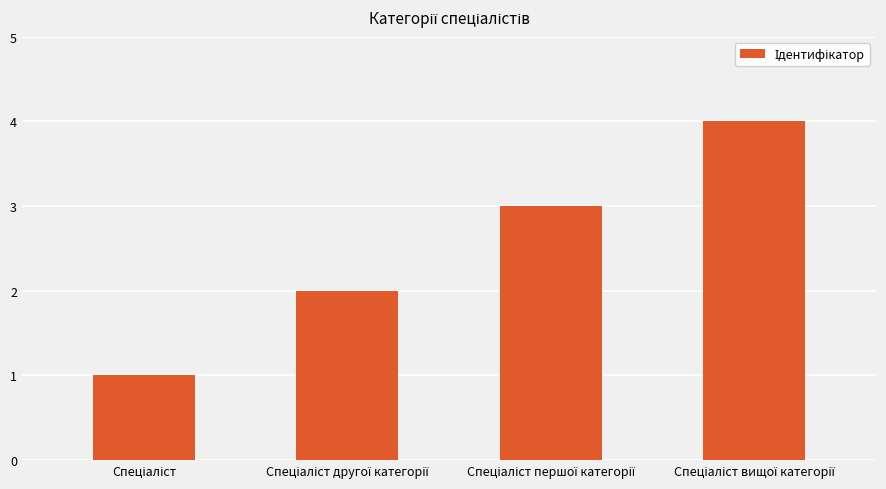

What is the sum of all values?

10